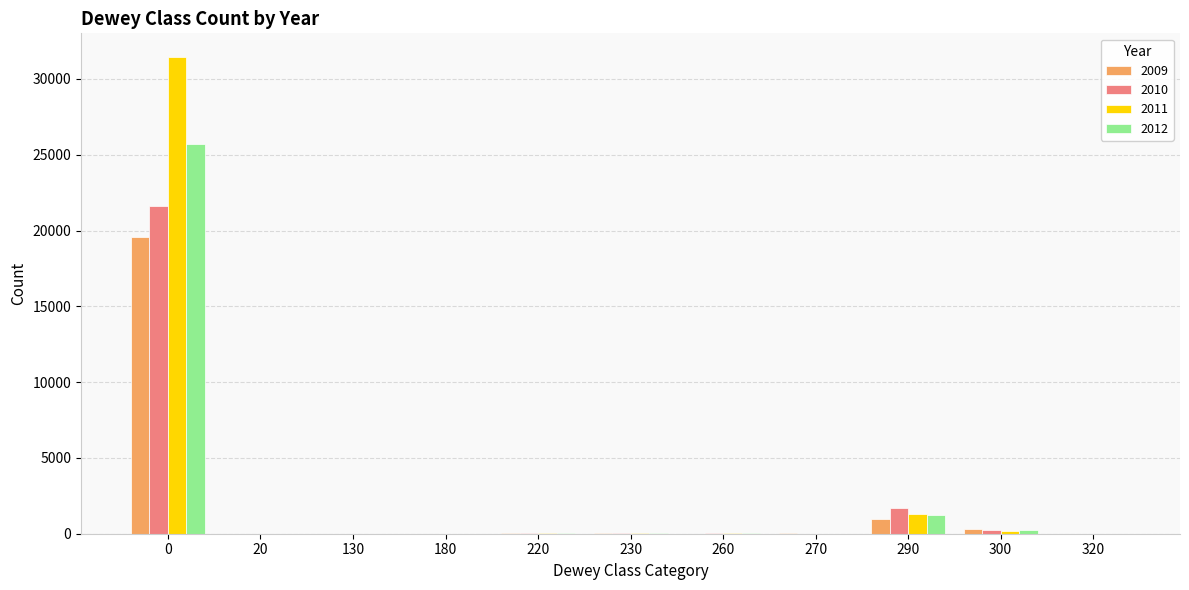

Is the value of 2010 at 290 greater than the value of 2011 at 130?

Yes